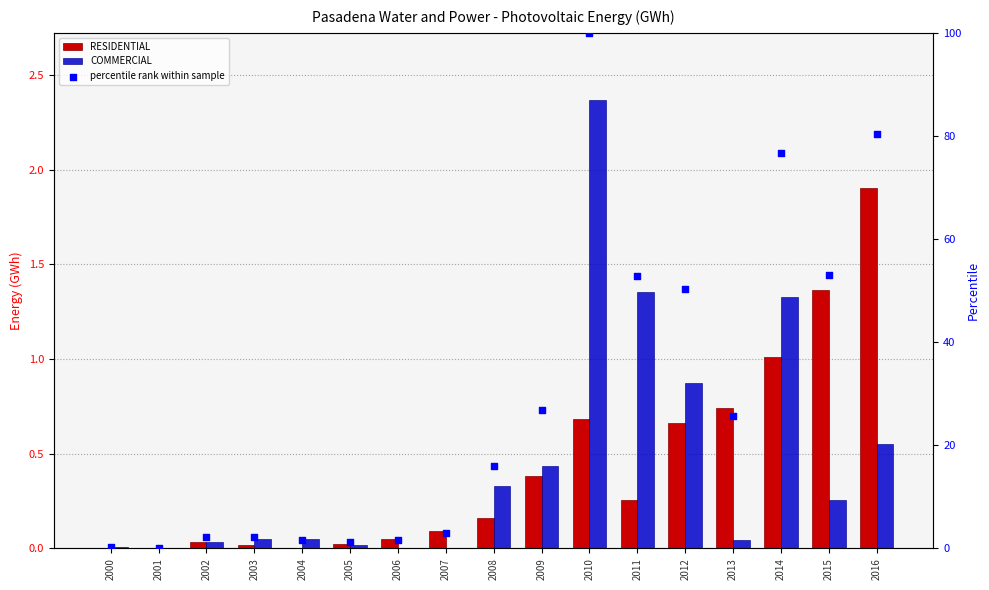

Is the value of COMMERCIAL at 2007 greater than the value of percentile rank within sample at 2003?

No